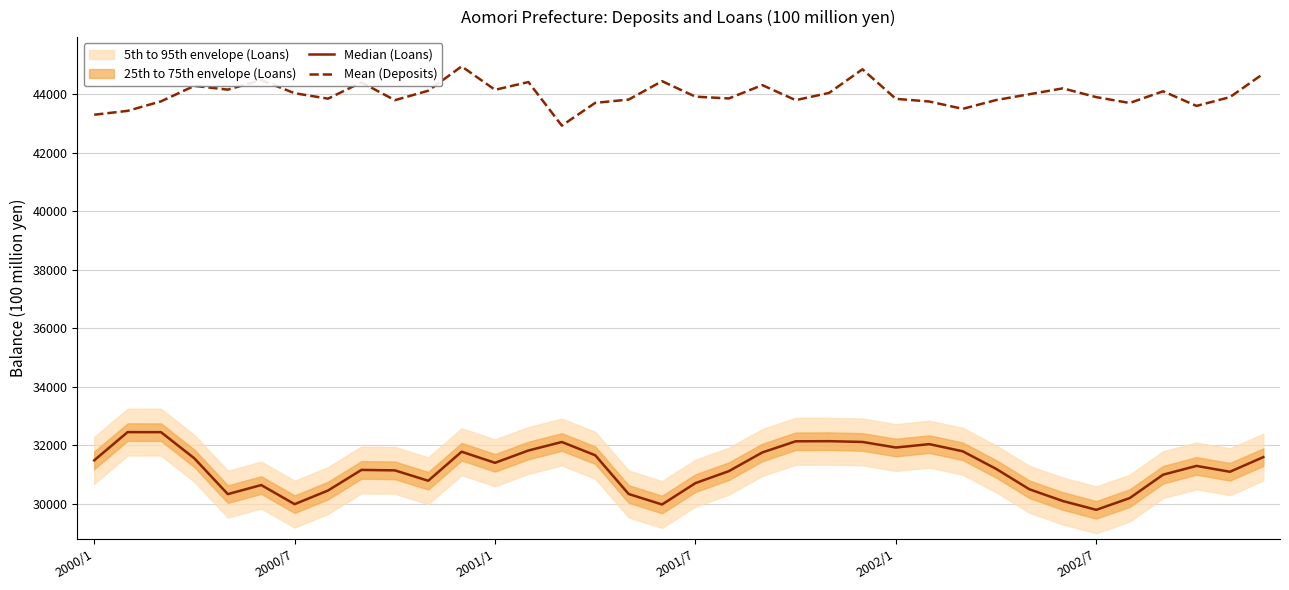

What is the highest value of the Mean (Deposits) series?

44951